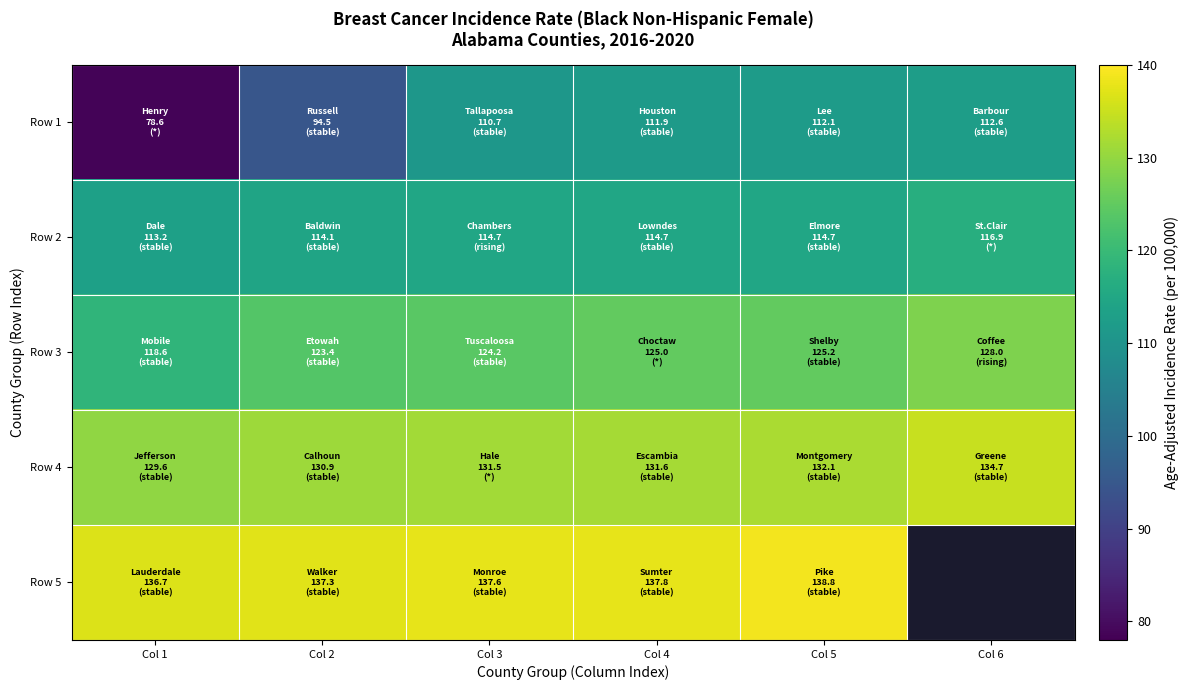

What is the lowest value of the Row 1 series?

78.6